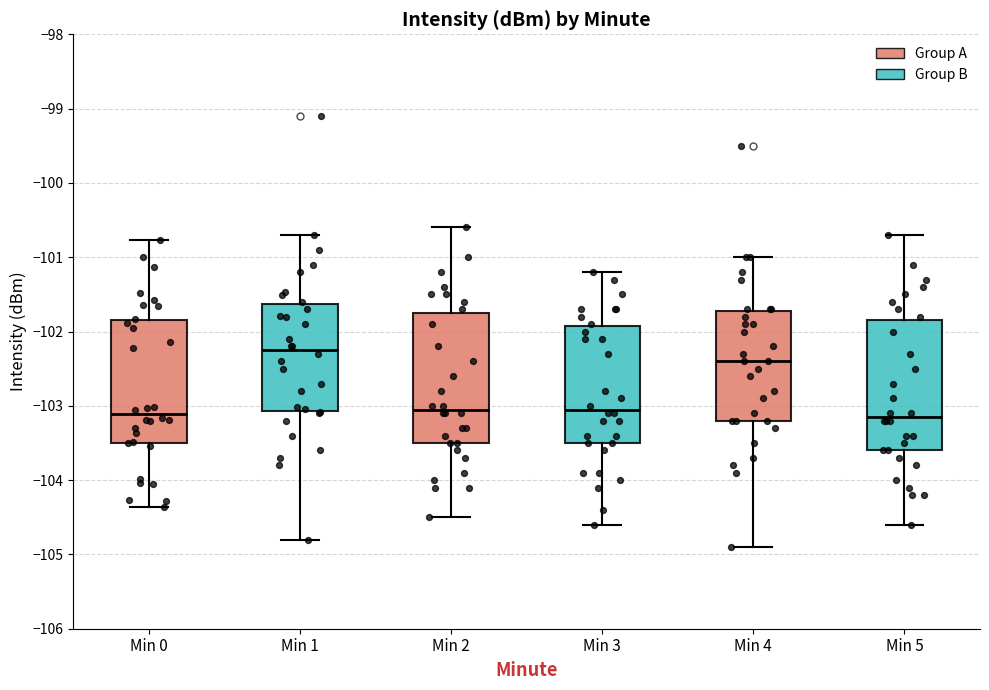

Reading left to right, transcribe this box plot: for each box, give where its median line is, the range the box spans, and where its two whiskers end, as read against the y-axis. The values are not printed on the chart, so give them approximately, as read against the axis.

Min 0: median -103.1, box -103.5 to -101.9, whiskers -104.4 to -100.8
Min 1: median -102.2, box -103.1 to -101.6, whiskers -104.8 to -100.7
Min 2: median -103.0, box -103.5 to -101.7, whiskers -104.5 to -100.6
Min 3: median -103.0, box -103.5 to -101.9, whiskers -104.6 to -101.2
Min 4: median -102.4, box -103.2 to -101.7, whiskers -104.9 to -101.0
Min 5: median -103.1, box -103.6 to -101.8, whiskers -104.6 to -100.7